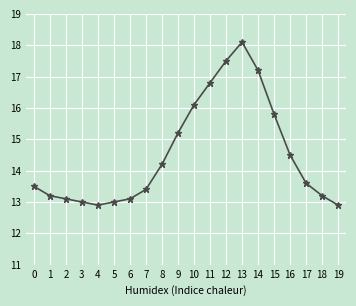

What is the difference between the maximum and minimum values?

5.2